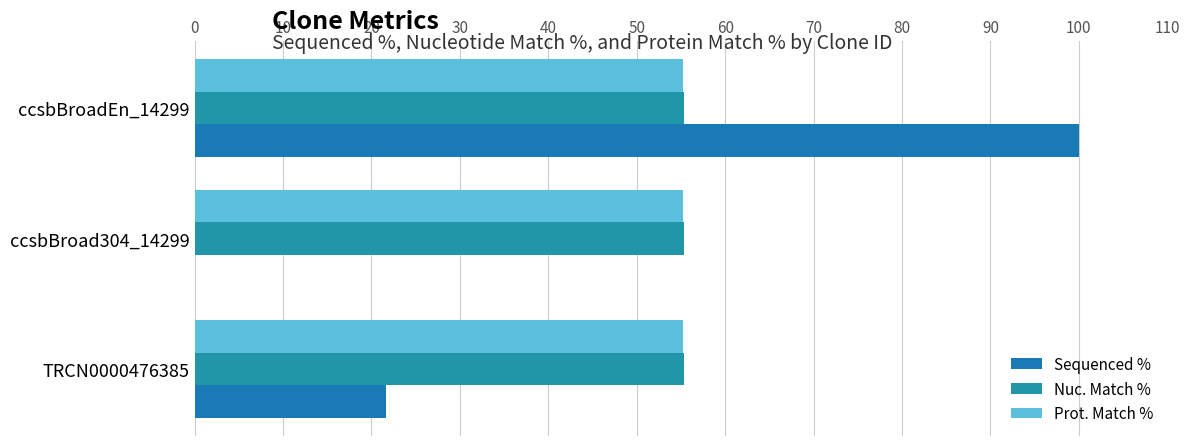

Which series has the widest spread of values?

Sequenced %